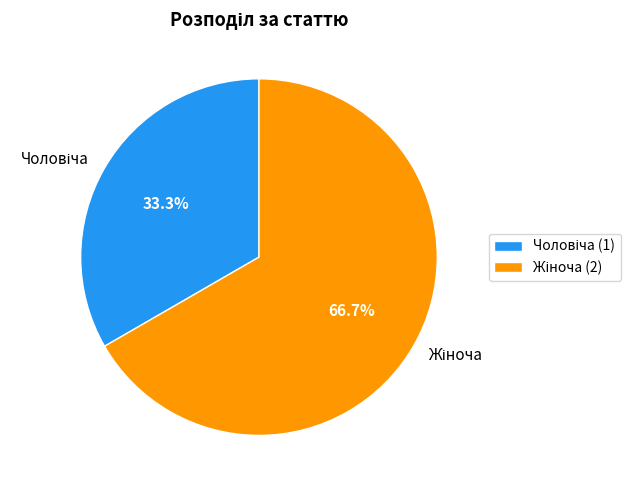

Is there any slice that represents more than half of the pie?

Yes